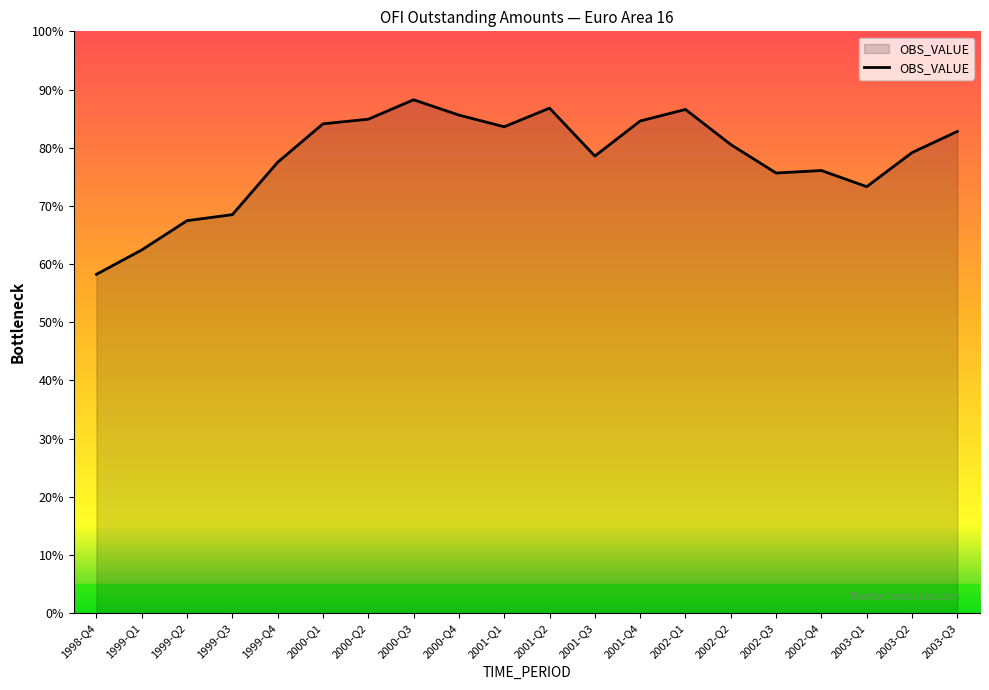

The value at 1999-Q3 is 2739757.5. True or false?

True